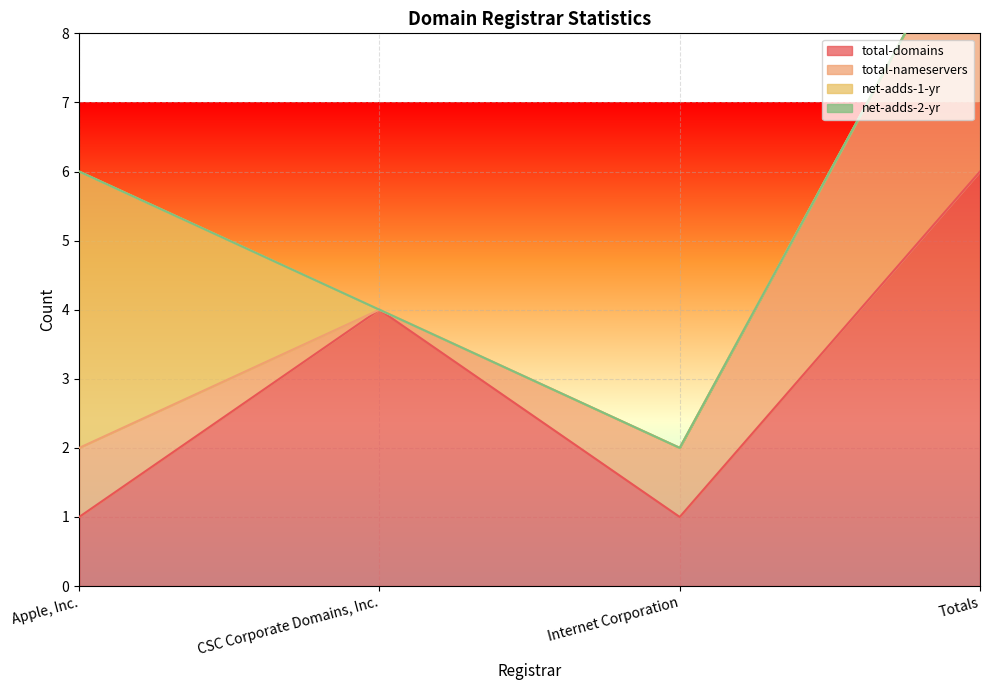

What position from the right is Apple, Inc.?

4